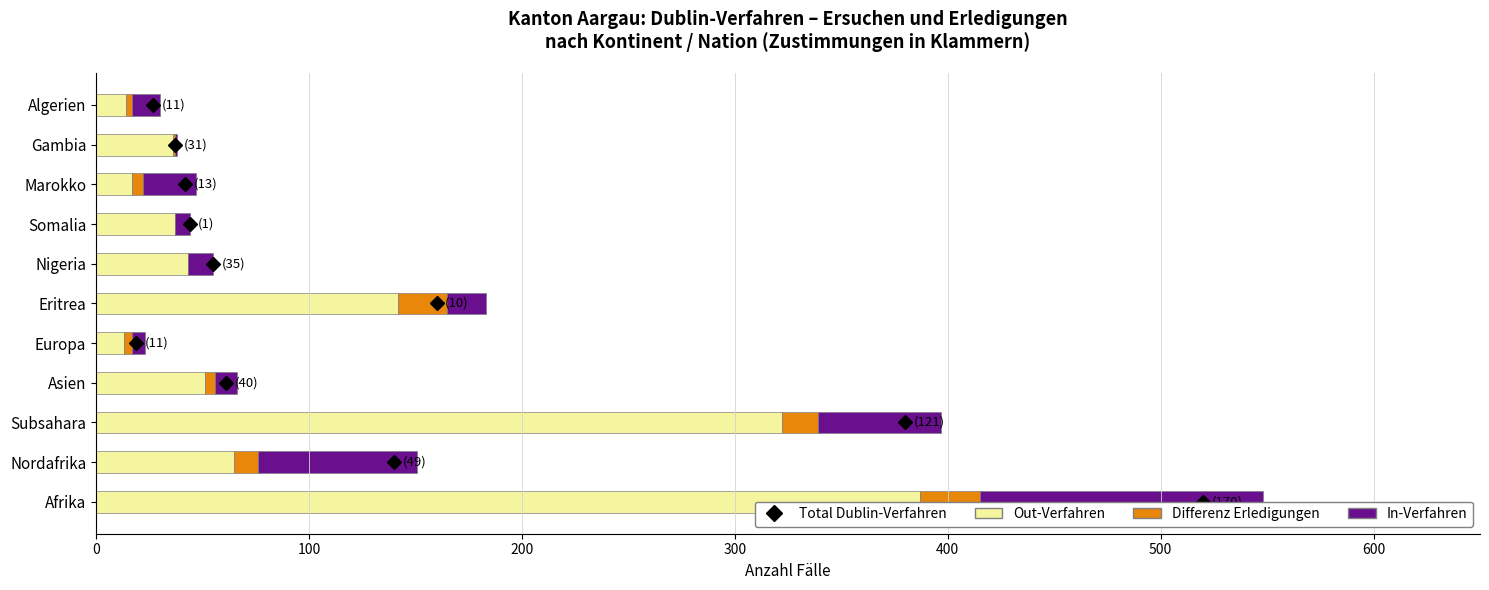

How many data points in In-Verfahren (input) are less than 13?

5